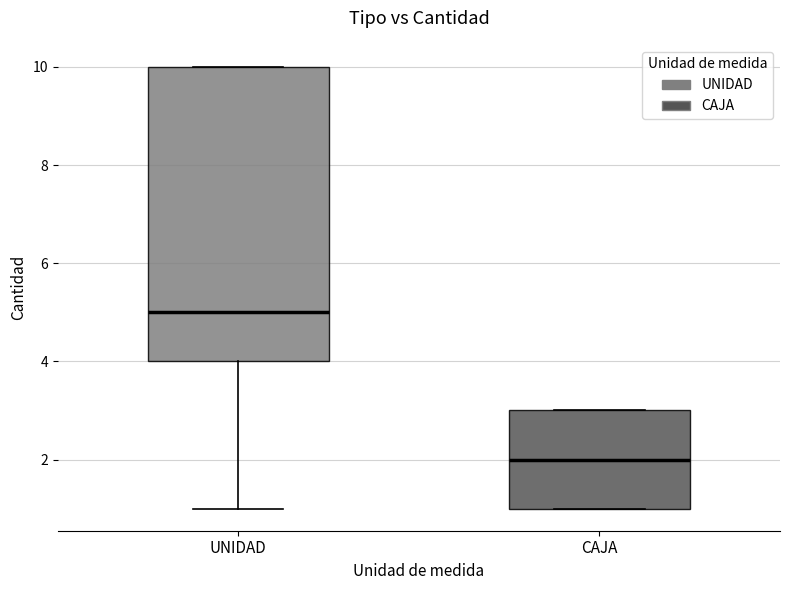

Reading left to right, transcribe this box plot: for each box, give where its median line is, the range the box spans, and where its two whiskers end, as read against the y-axis. The values are not printed on the chart, so give them approximately, as read against the axis.

UNIDAD: median 5, box 4 to 10, whiskers 1 to 10
CAJA: median 2, box 1 to 3, whiskers 1 to 3